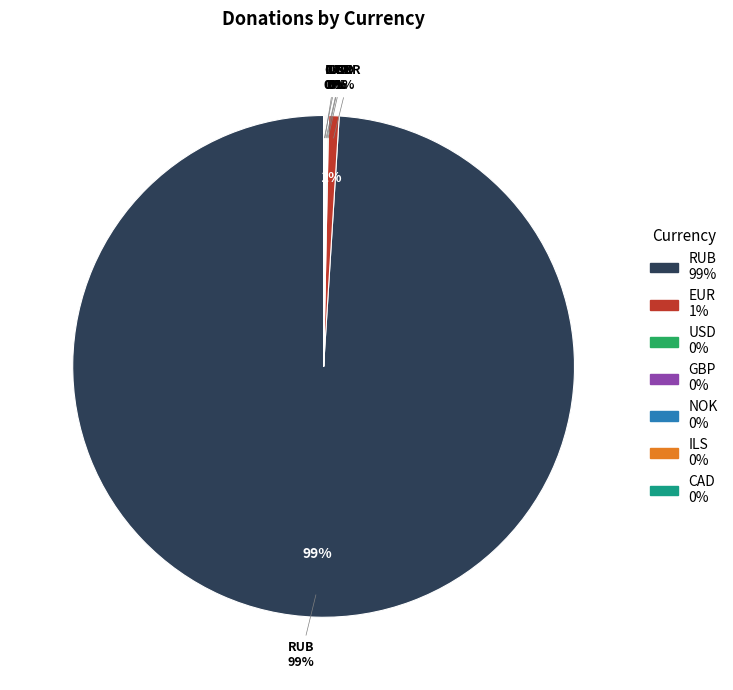

Combined, what portion of the pie is EUR and RUB?

99.7%